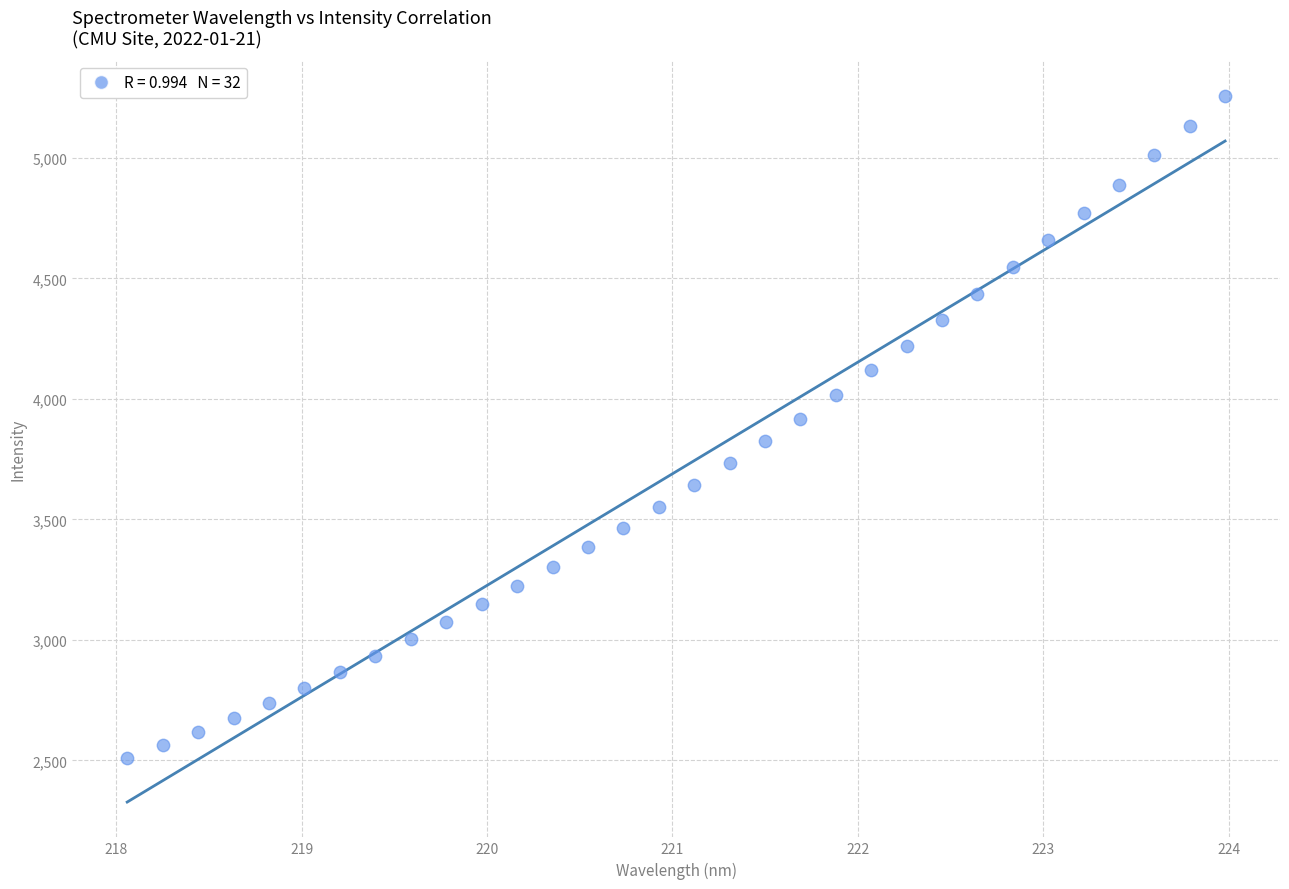

What is the range of X values (max minus min)?

5.9